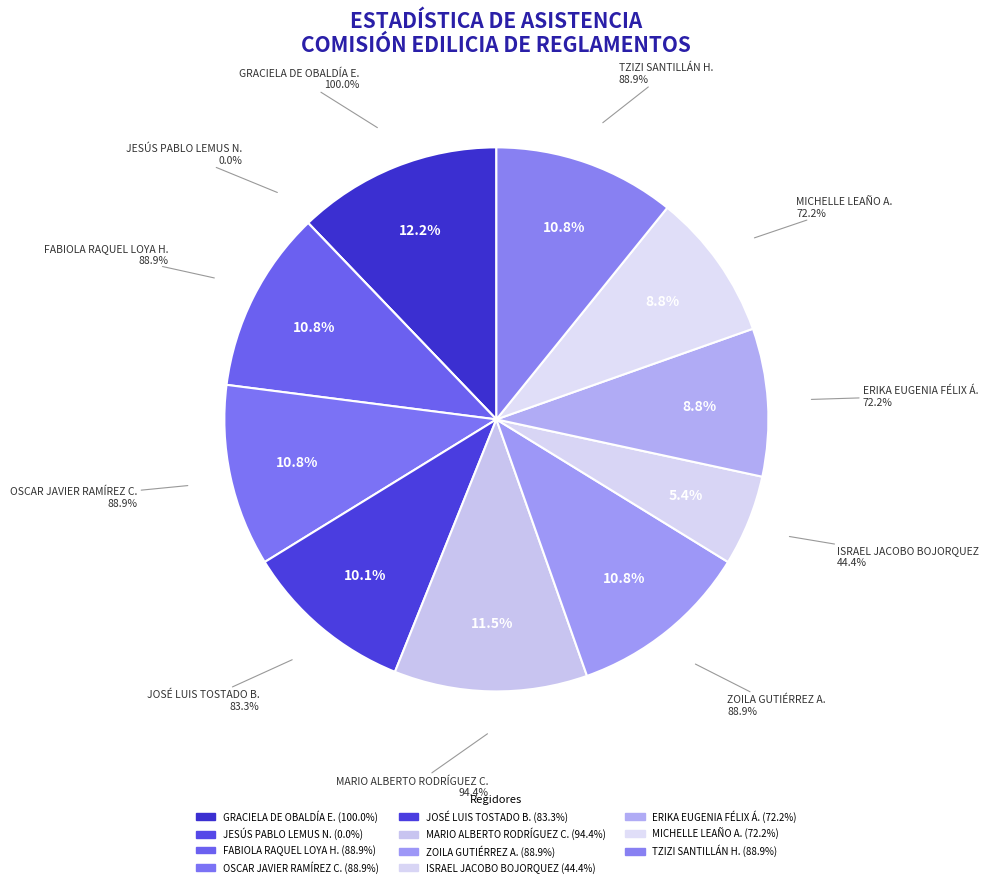

To the nearest percent, what is the combined percentage of TZIZI SANTILLÁN HERNÁNDEZ and GRACIELA DE OBALDÍA ESCALANTE?

23%